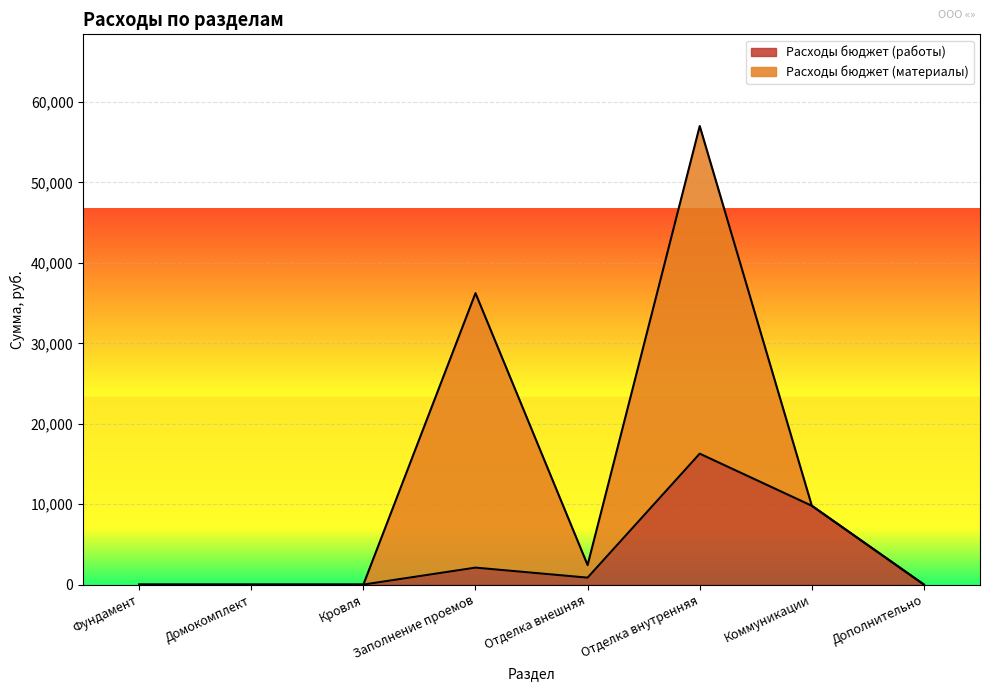

Reading left to right, what are all the values shown in this chart?

Фундамент=0.0	Домокомплект=0.0	Кровля=0.0	Заполнение проемов=2106.4	Отделка внешняя=861.7	Отделка внутренняя=16276.7	Коммуникации=9797.9	Дополнительно=0.0